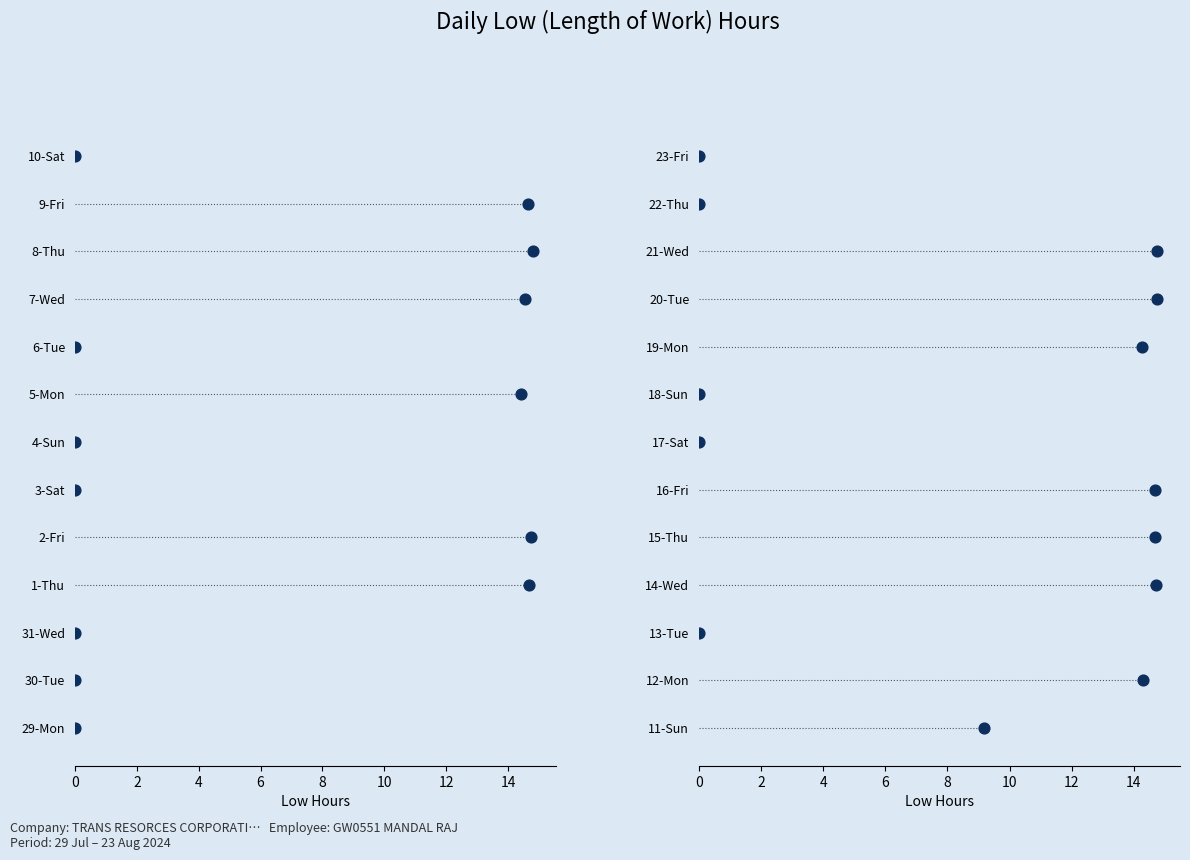

What is the change in value from 5-Mon to 14-Wed?

+0.3